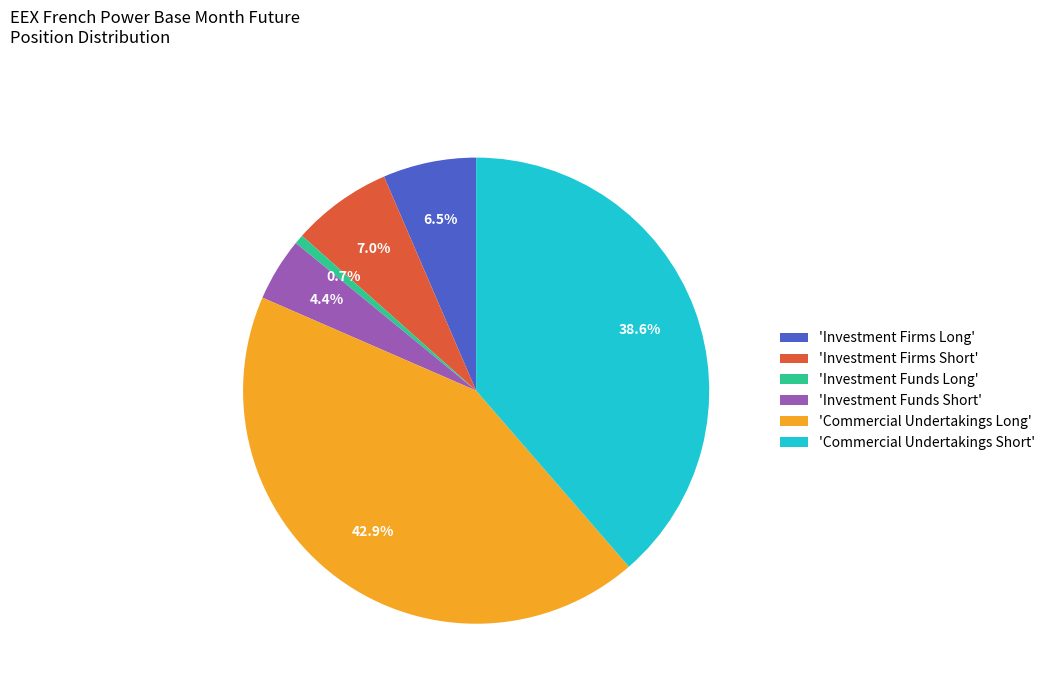

Which has a higher value, 'Investment Funds Long' or 'Investment Firms Short'?

'Investment Firms Short'